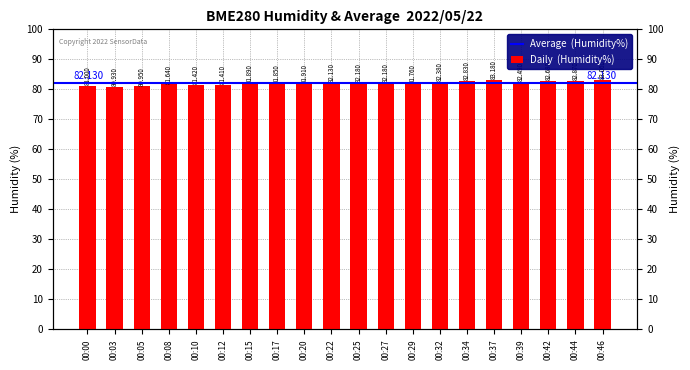

Reading left to right, extract all data points from this chart.

81.0	80.9	81.0	81.6	81.4	81.4	81.9	81.8	81.9	82.1	82.2	82.2	81.8	82.4	82.8	83.2	82.5	82.7	82.9	83.1